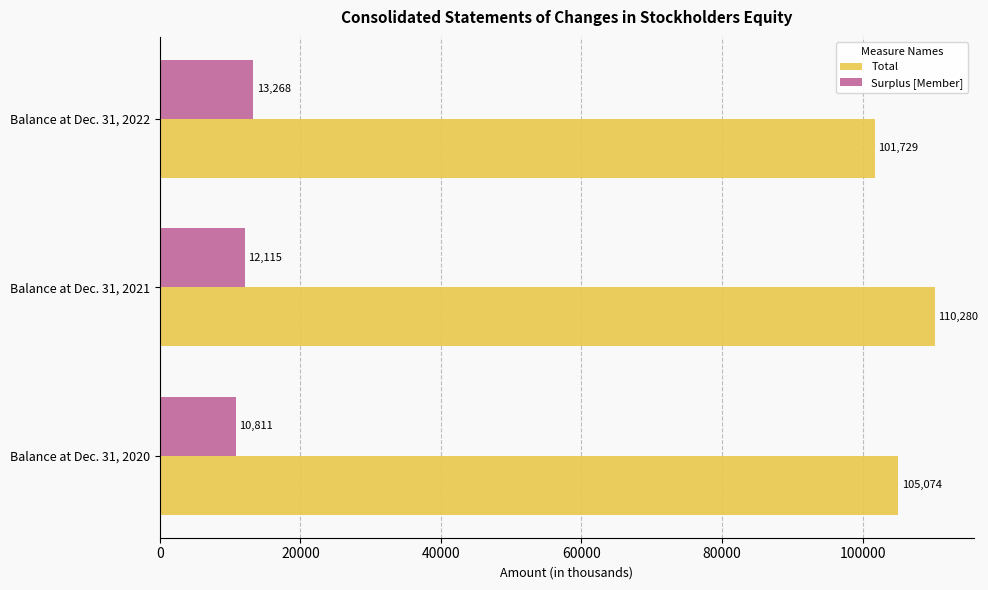

Read the Total value at Balance at Dec. 31, 2021, to the nearest 50.

110300